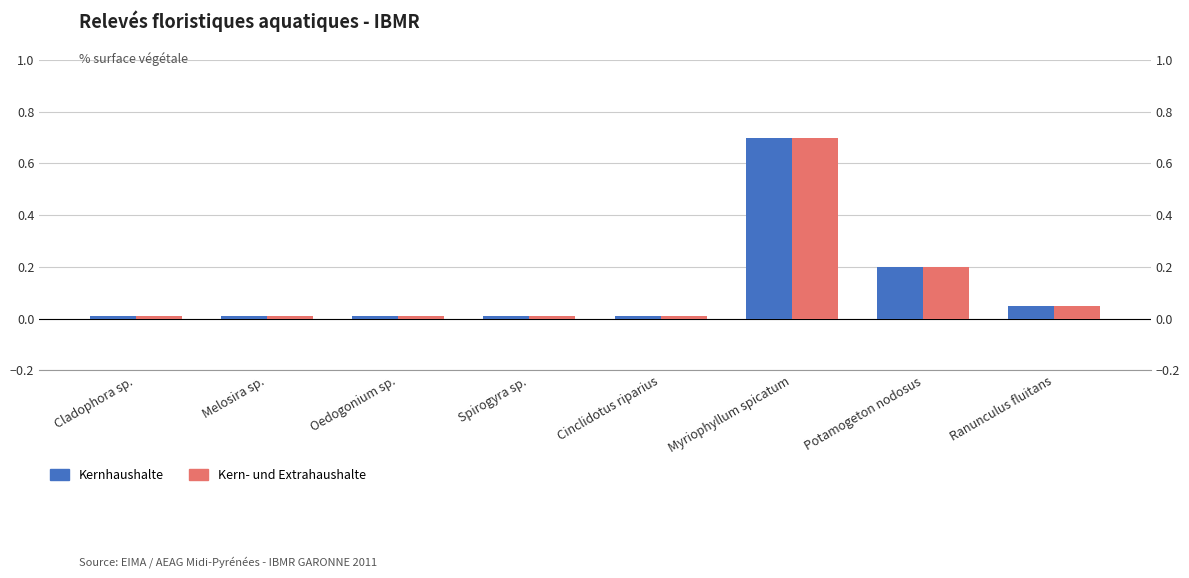

Is the value of Kern- und Extrahaushalte at Myriophyllum spicatum greater than the value of Kernhaushalte at Ranunculus fluitans?

Yes